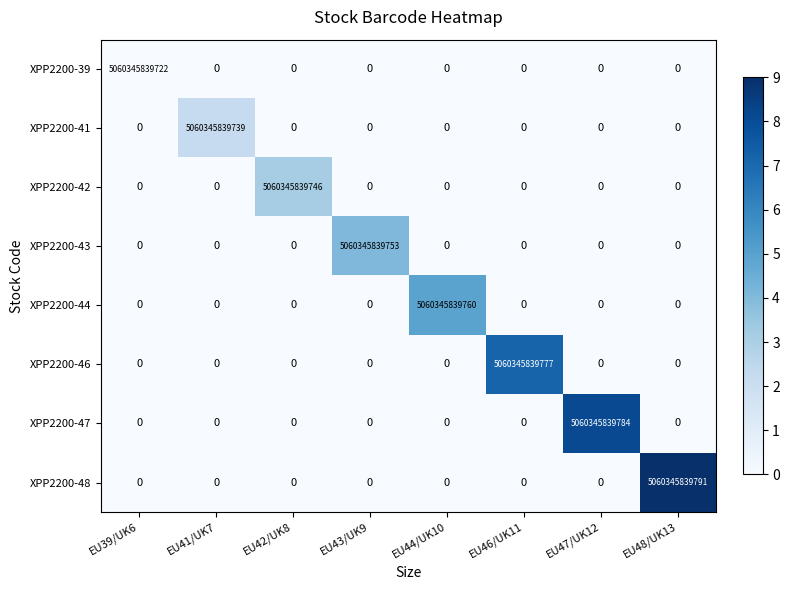

Is it true that XPP2200-41 equals -2837586639878 at EU46/UK11?

False